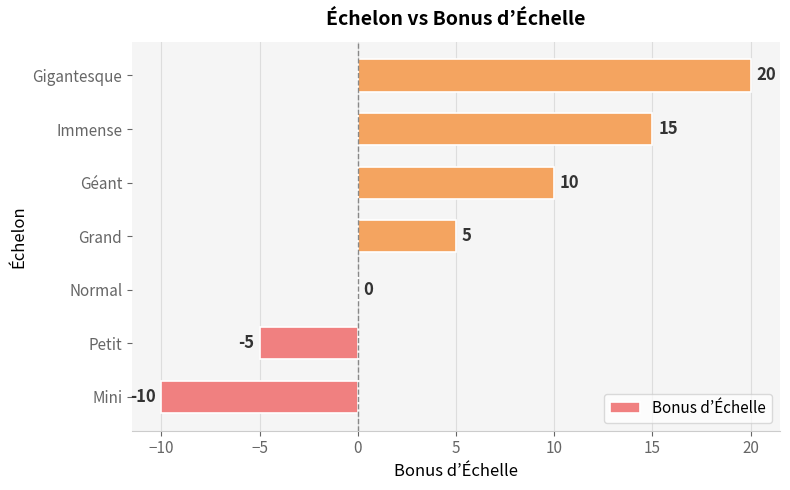

Are the bars horizontal?

Yes